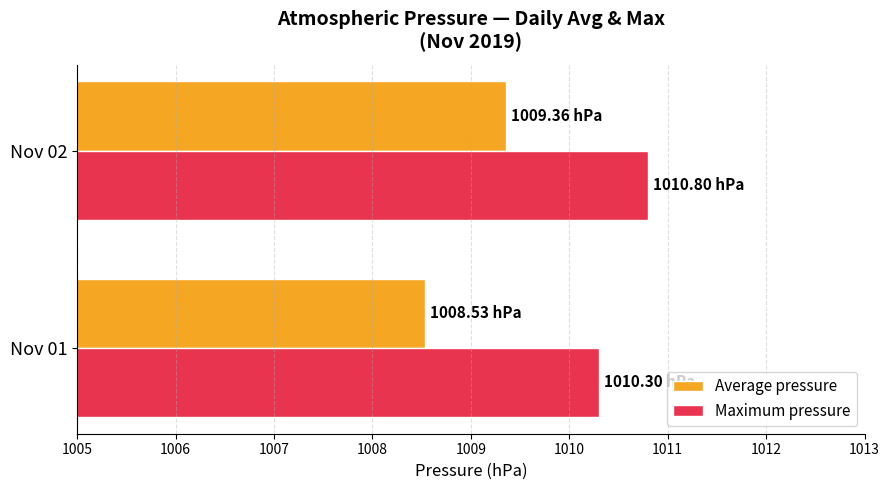

What is the sum of all Maximum pressure values?

2021.1